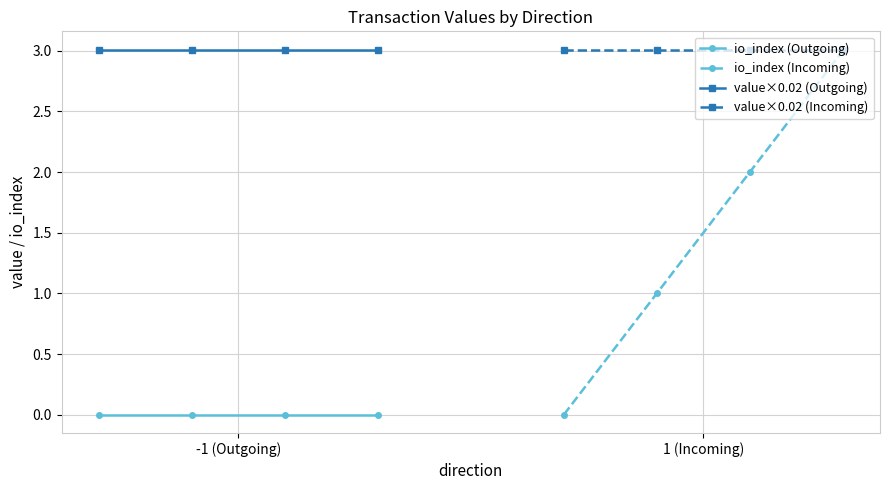

True or false: value×0.02 (Incoming) has more than 0 points higher than both neighbors.

False